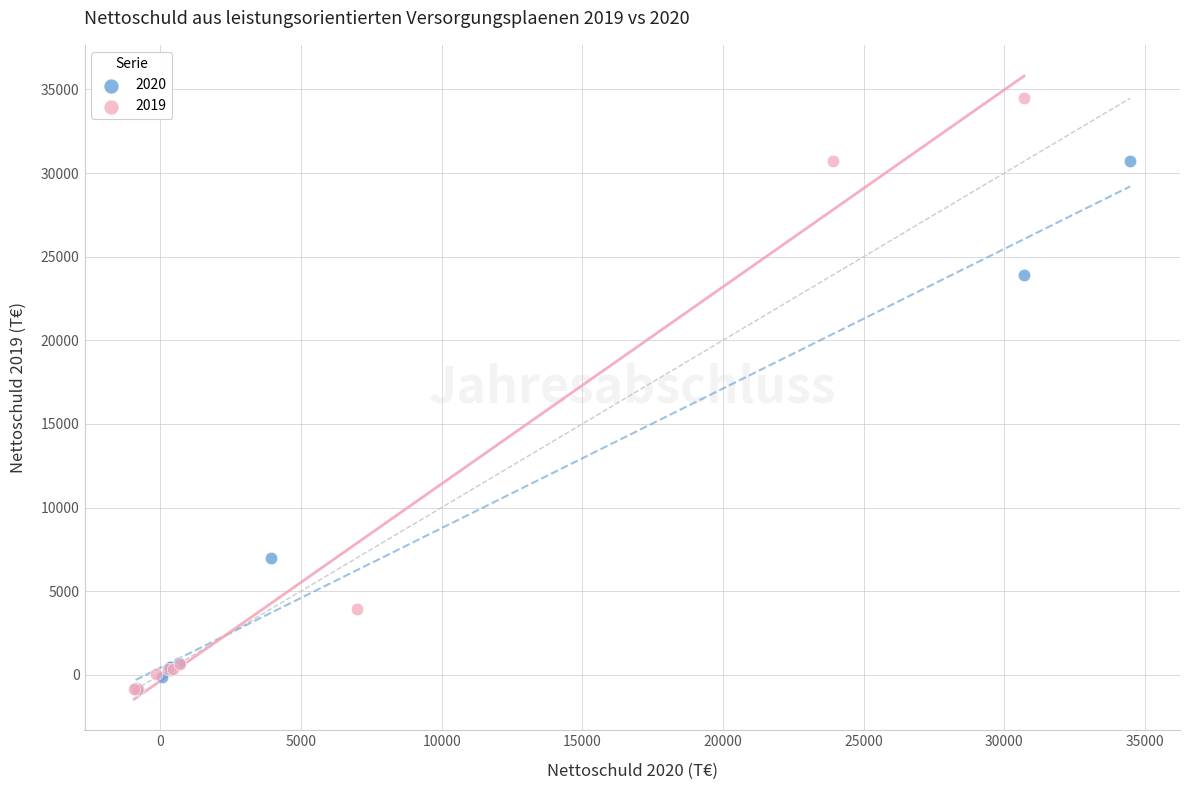

Which series has the largest Y range (max minus min)?

2019